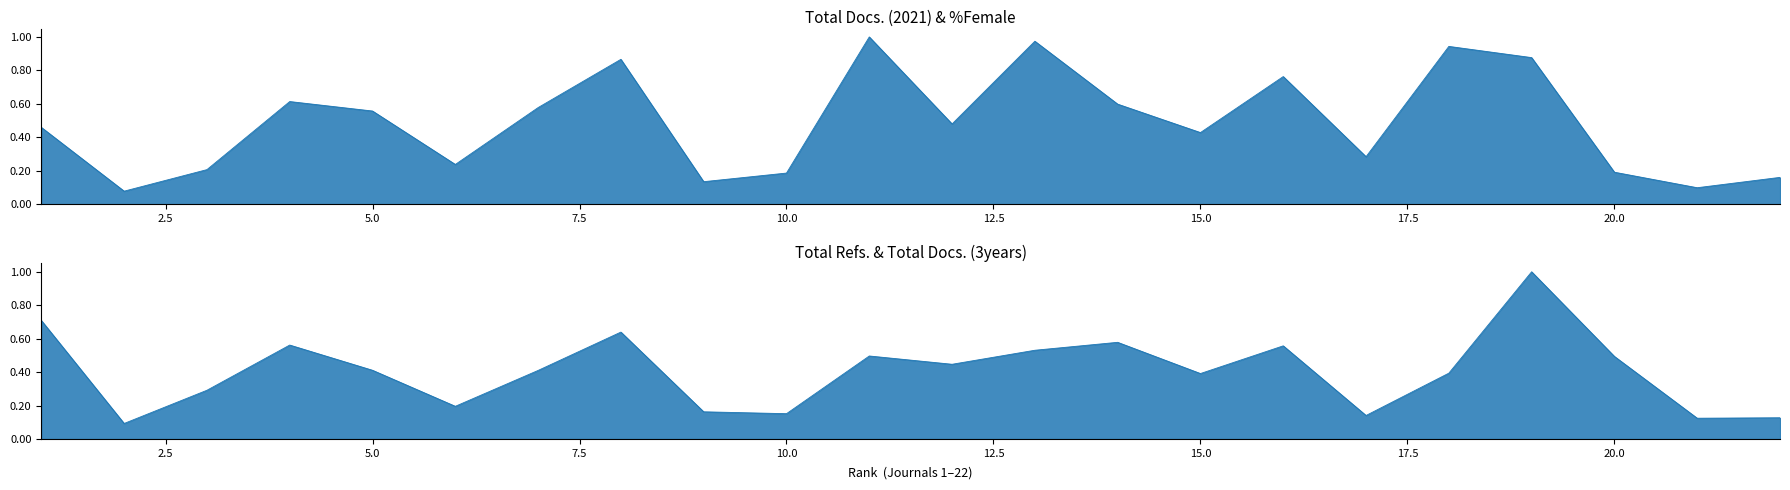

Does the chart have visible grid lines?

No